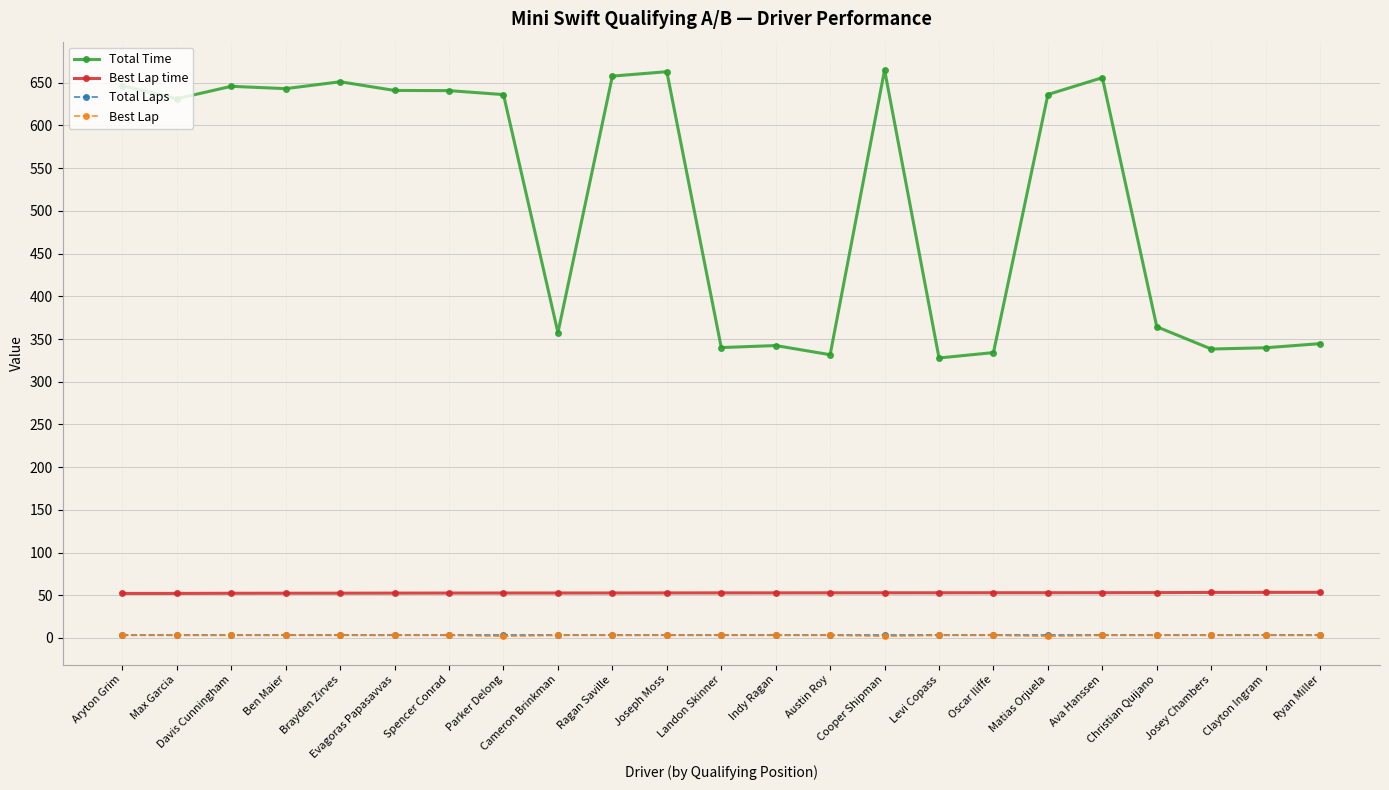

True or false: Total Time has more than 1 points higher than both neighbors.

True